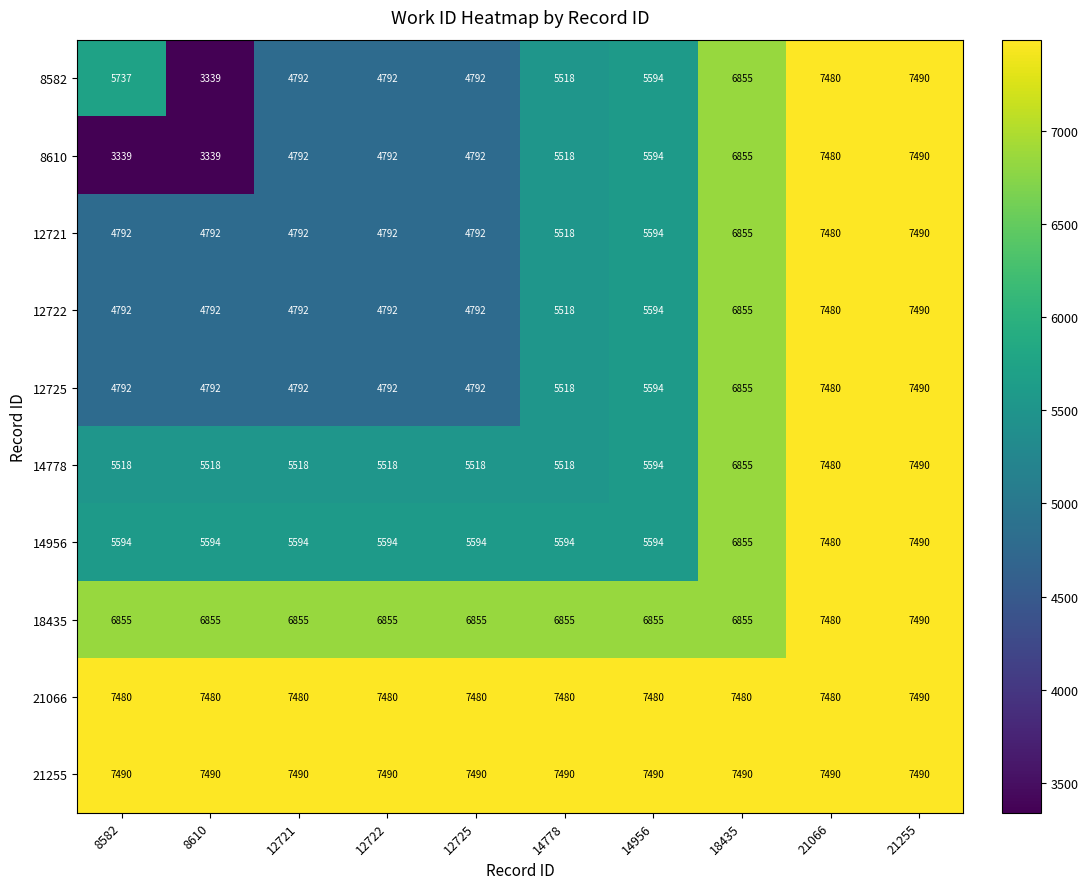

Is it true that 8610 equals 5594 at 14956?

True